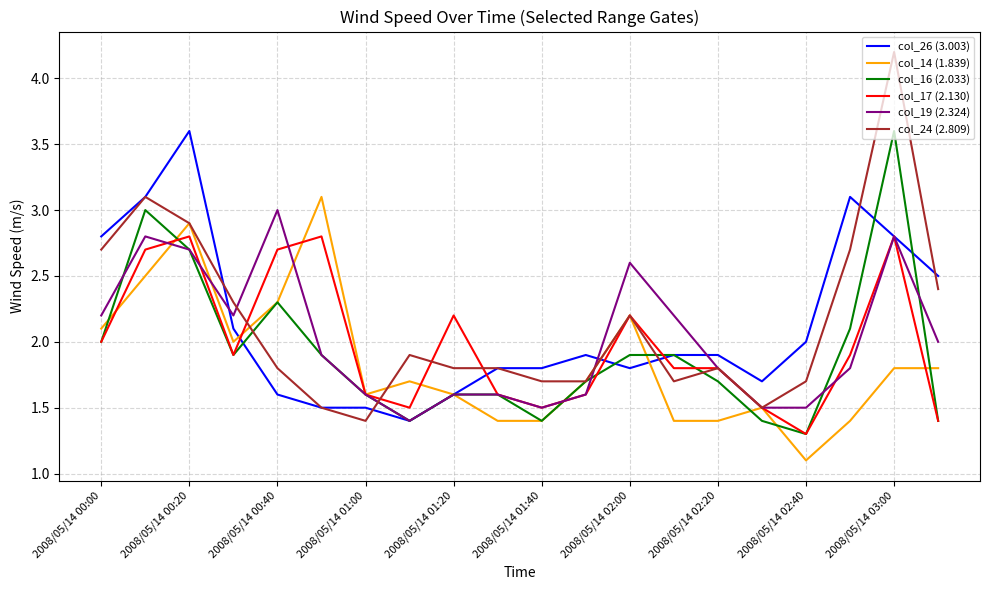

What is the minimum value for col_26 (3.003)?

1.4